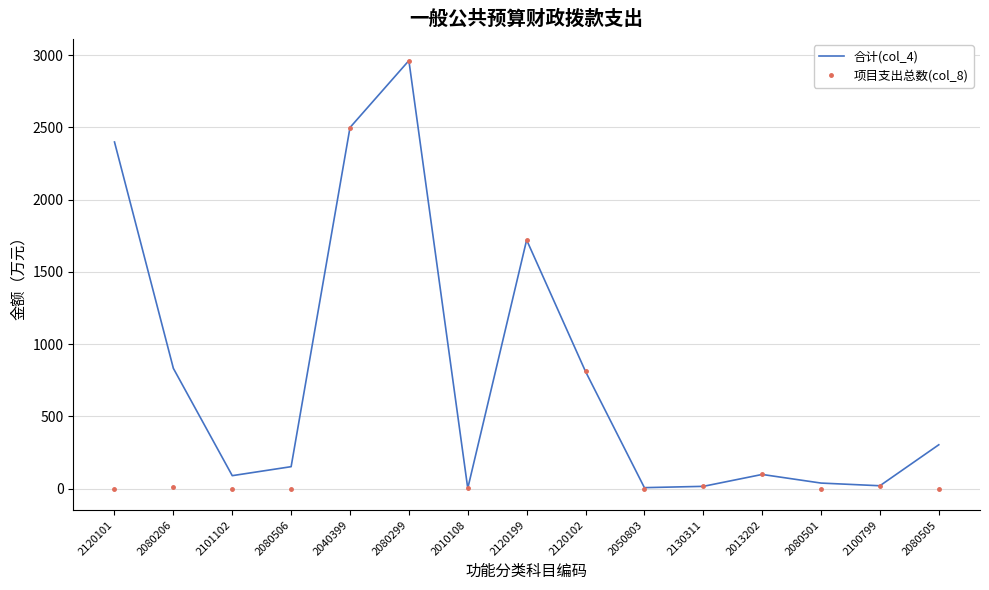

Which series has the widest spread of values?

项目支出总数(col_8)